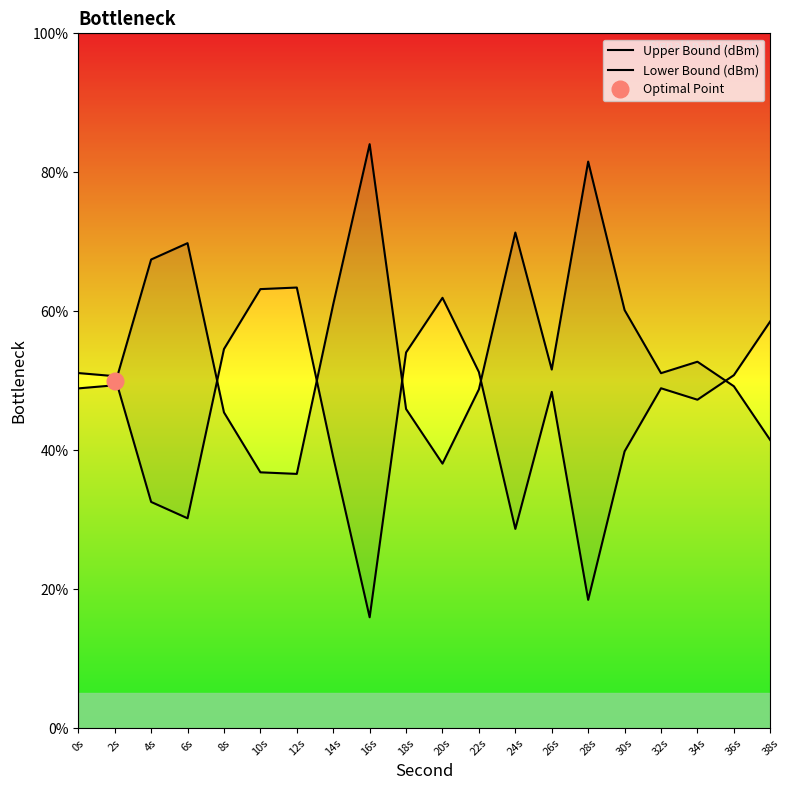

Does the chart have visible grid lines?

No